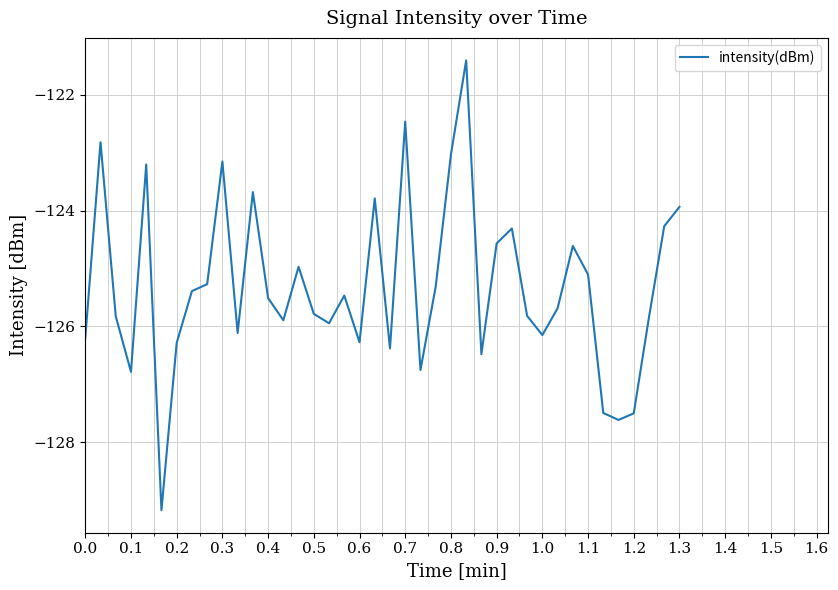

What is the difference between the maximum and minimum values?

7.8